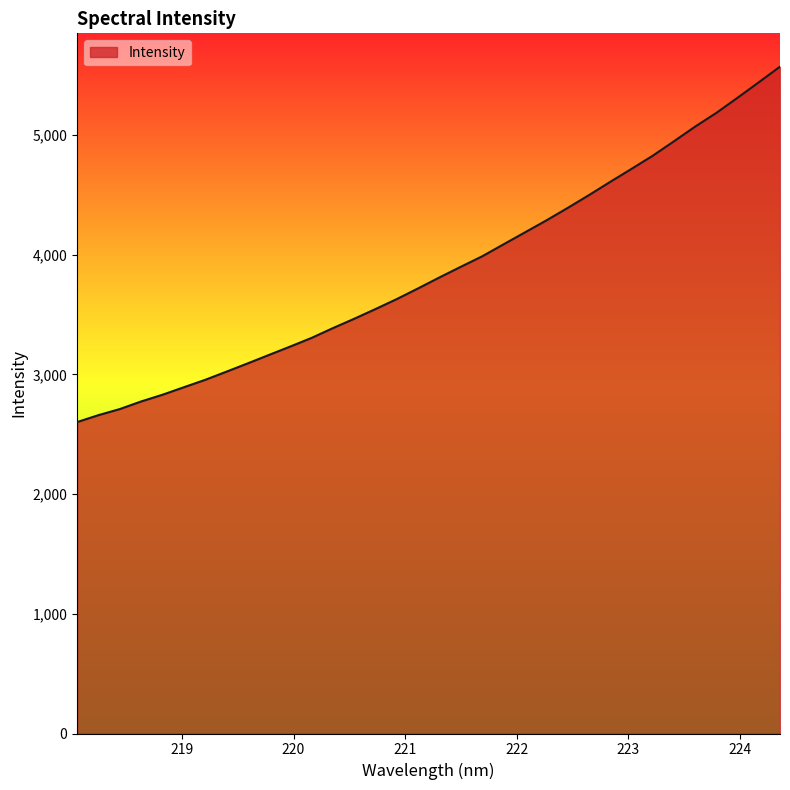

What is the smallest value displayed?

2601.0